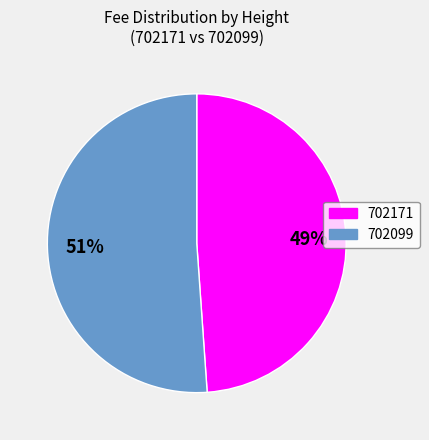

To the nearest percent, what is the difference between the largest and smallest slice percentages?

2%